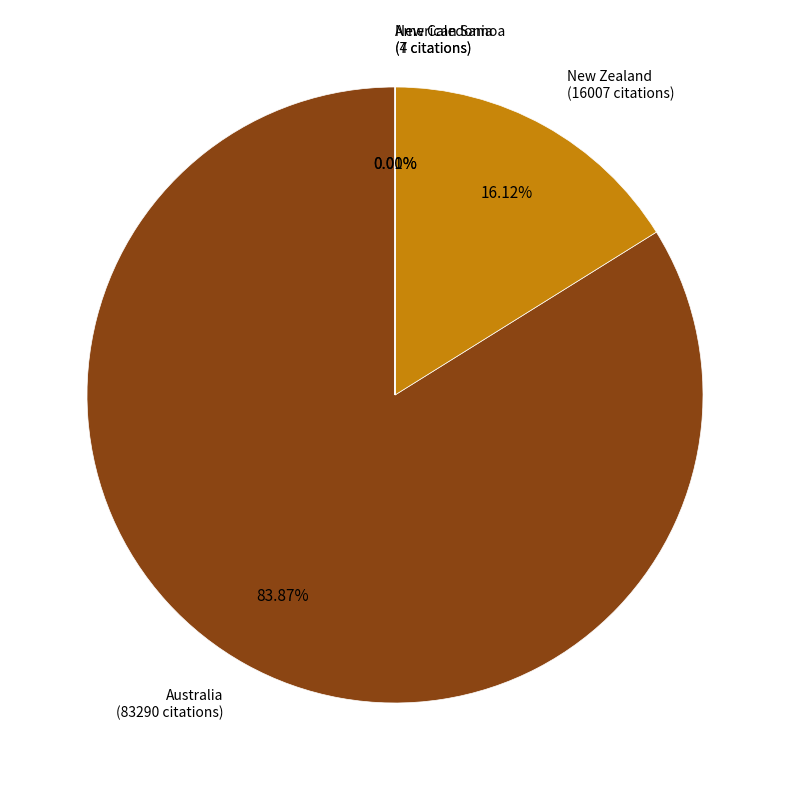

Which category accounts for the majority?

Australia